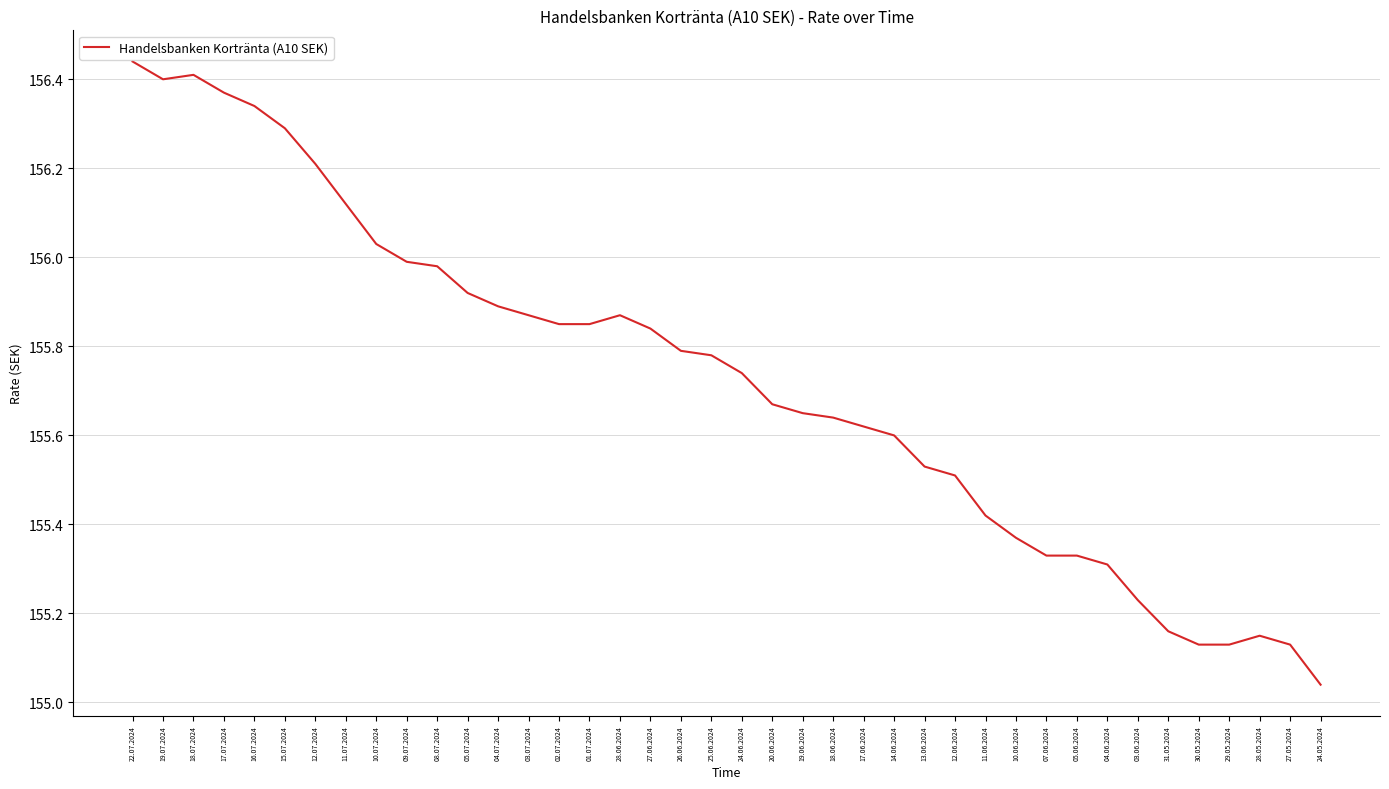

What position from the left is 26.06.2024?

19